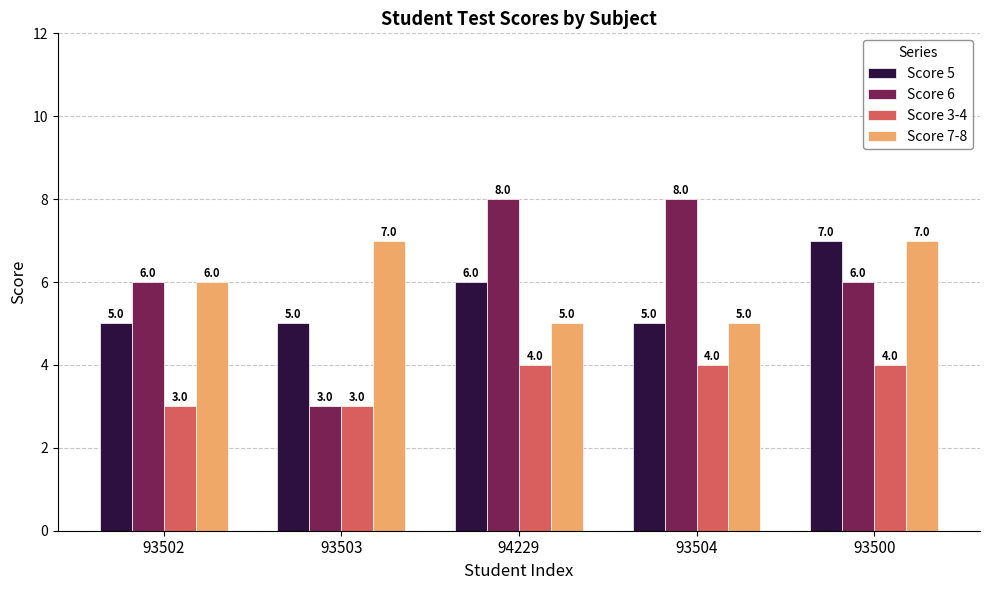

Reading left to right, extract all data points from this chart.

Score 5: 5	5	6	5	7
Score 6: 6	3	8	8	6
Score 3-4: 3	3	4	4	4
Score 7-8: 6	7	5	5	7